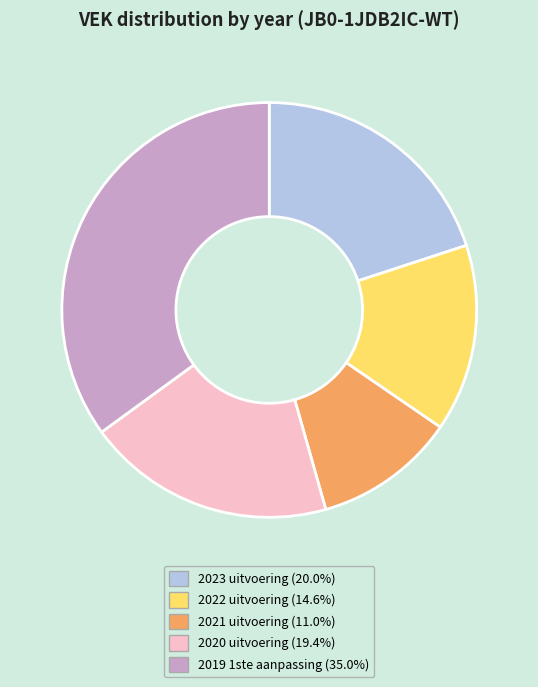

The 2019 1ste aanpassing slice represents 35% of the pie. True or false?

True